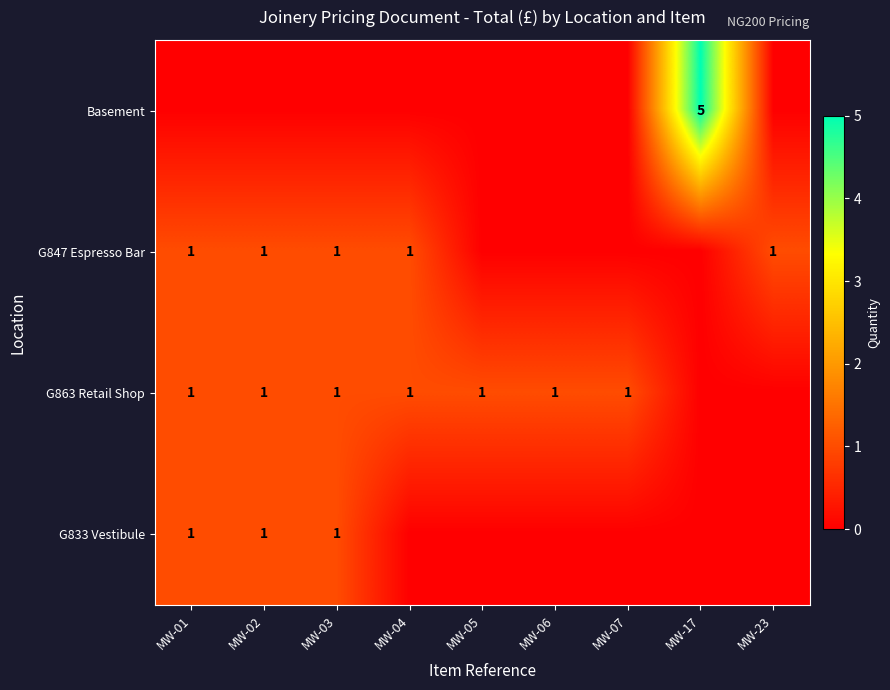

Is it true that G863 Retail Shop equals 1 at MW-04?

True